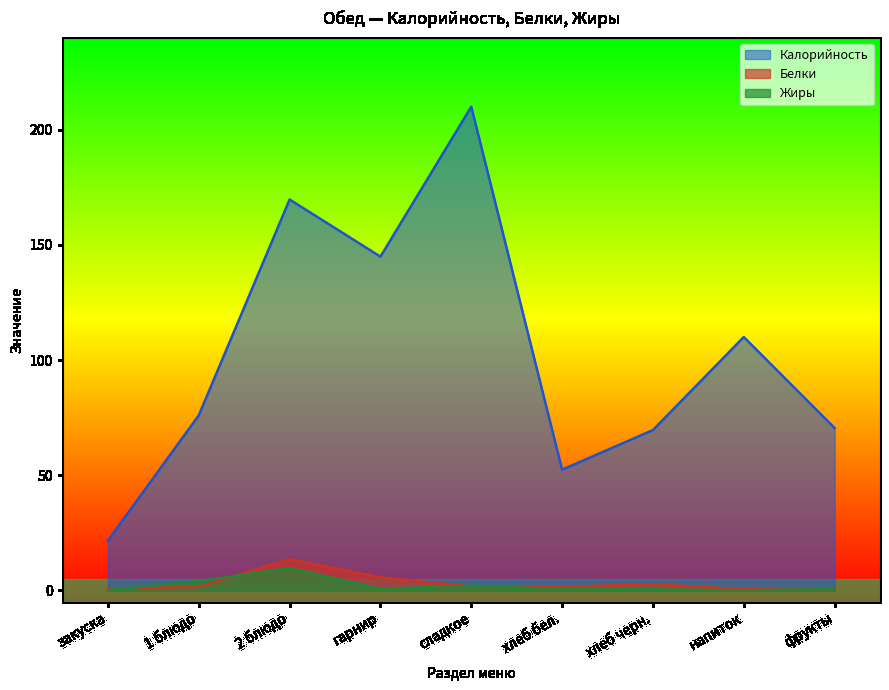

What is the minimum value for Калорийность?

21.6